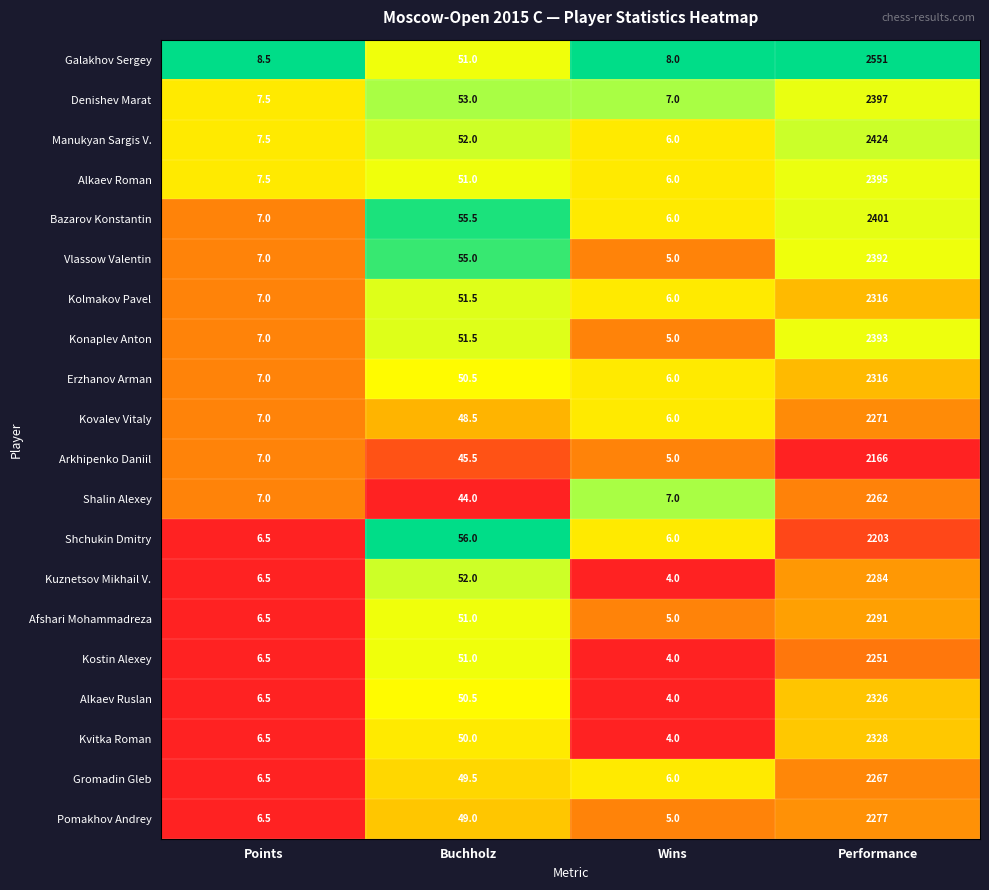

Between Wins and Performance, which series saw the biggest shift?

Galakhov Sergey